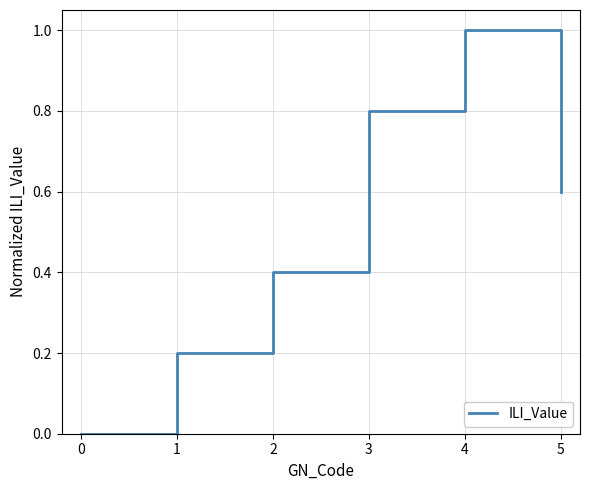

How many lines are shown in the chart?

1